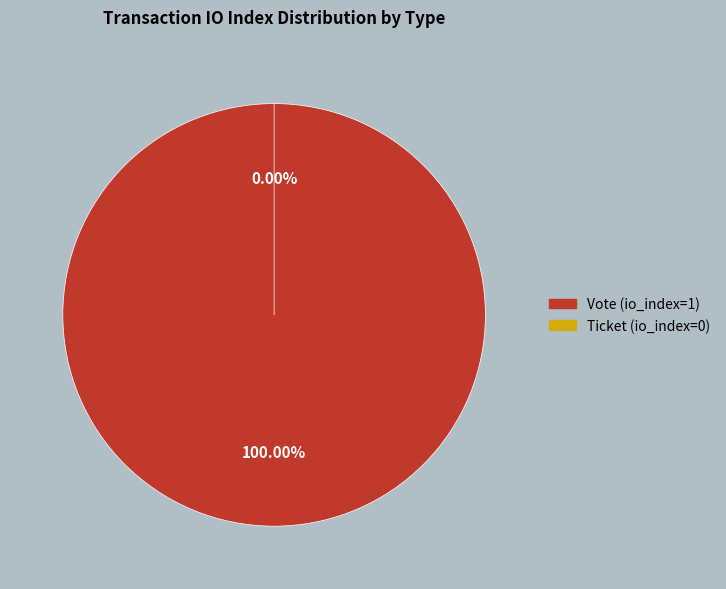

Combined, do Ticket (io_index=0) and Vote (io_index=1) account for over 50%?

Yes